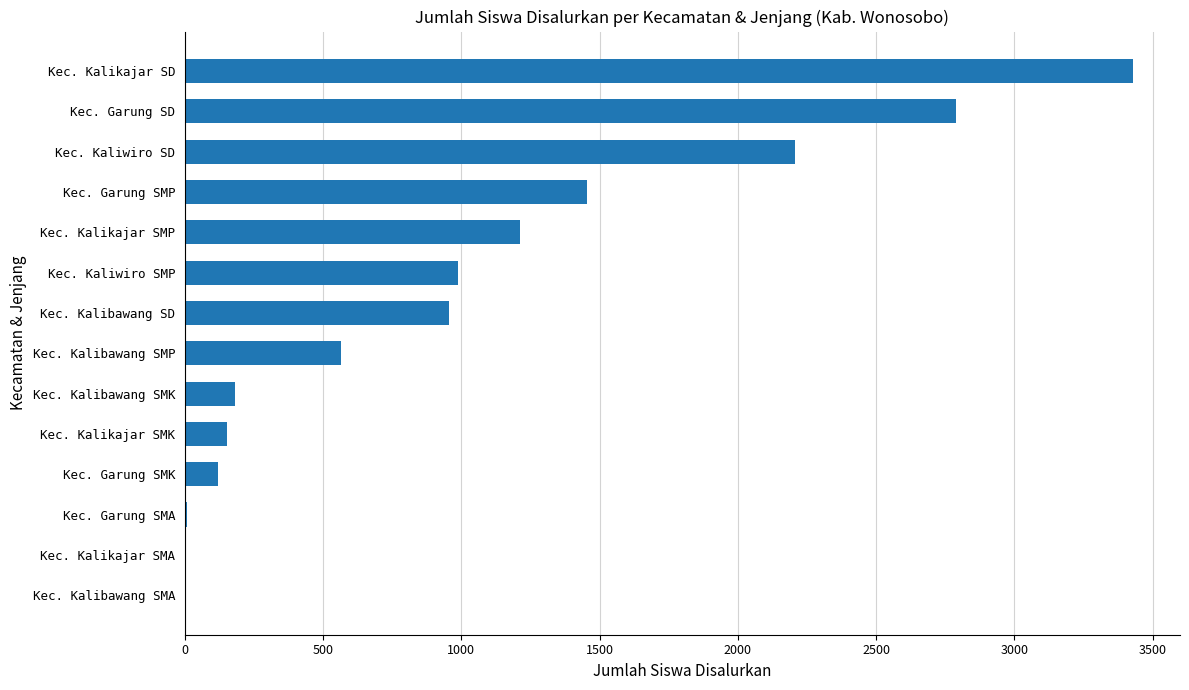

Are the bars horizontal?

Yes